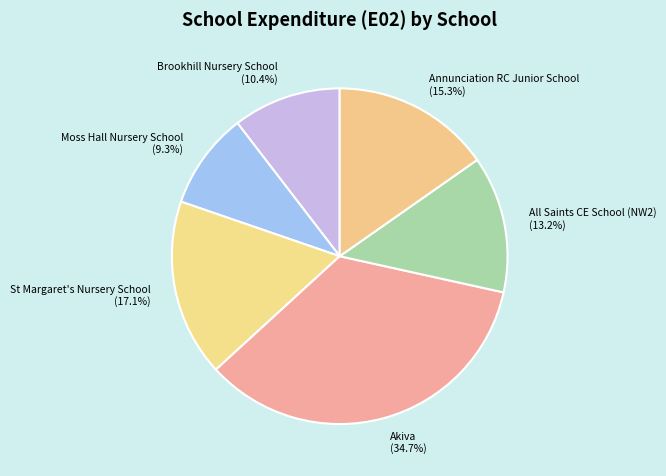

Which category has the smallest portion of the pie?

Moss Hall Nursery School